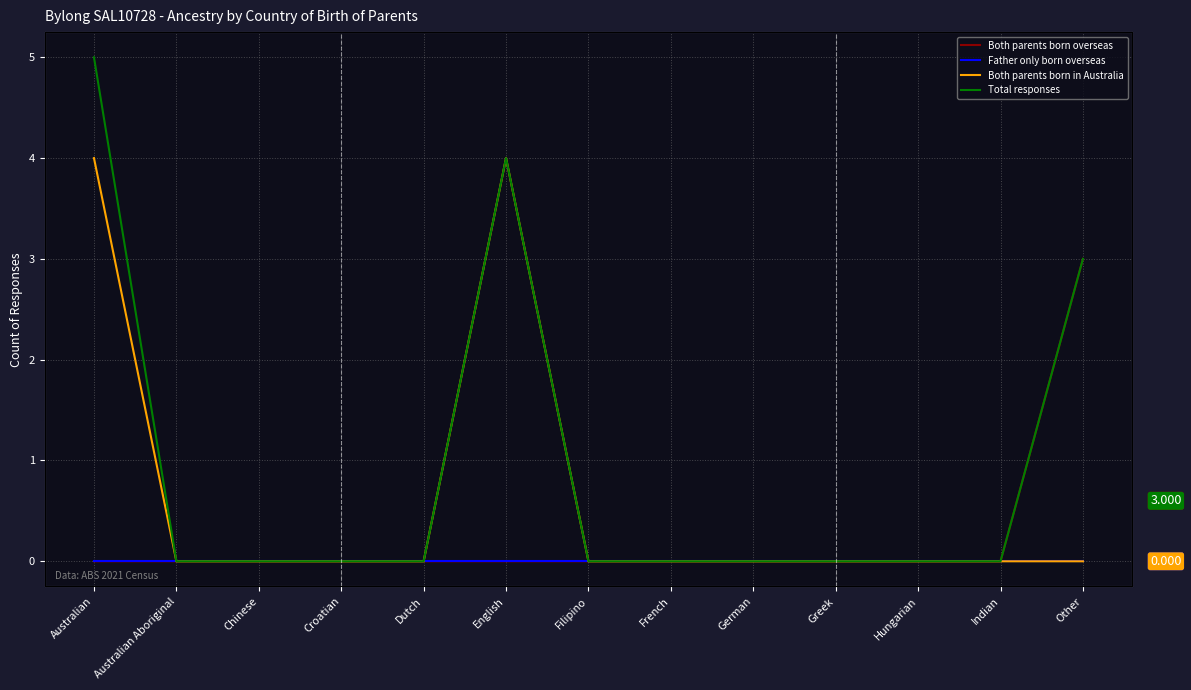

Which series has the largest range (max minus min)?

Total responses